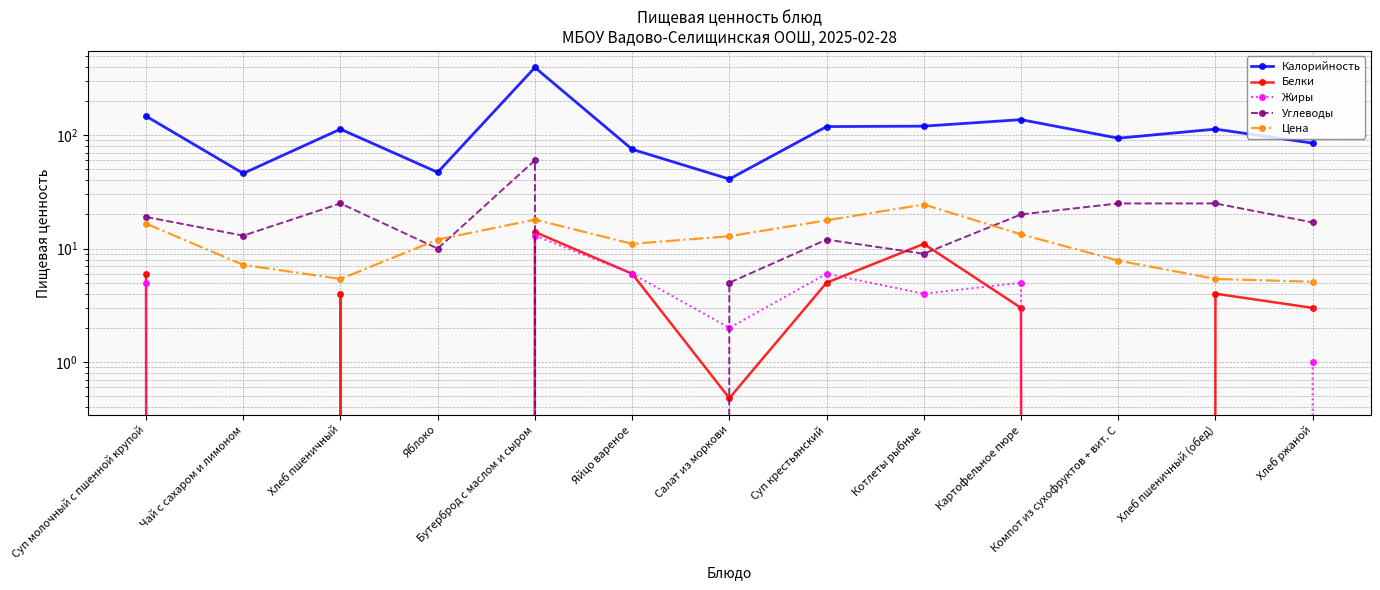

How many values in the Жиры series exceed 2?

6